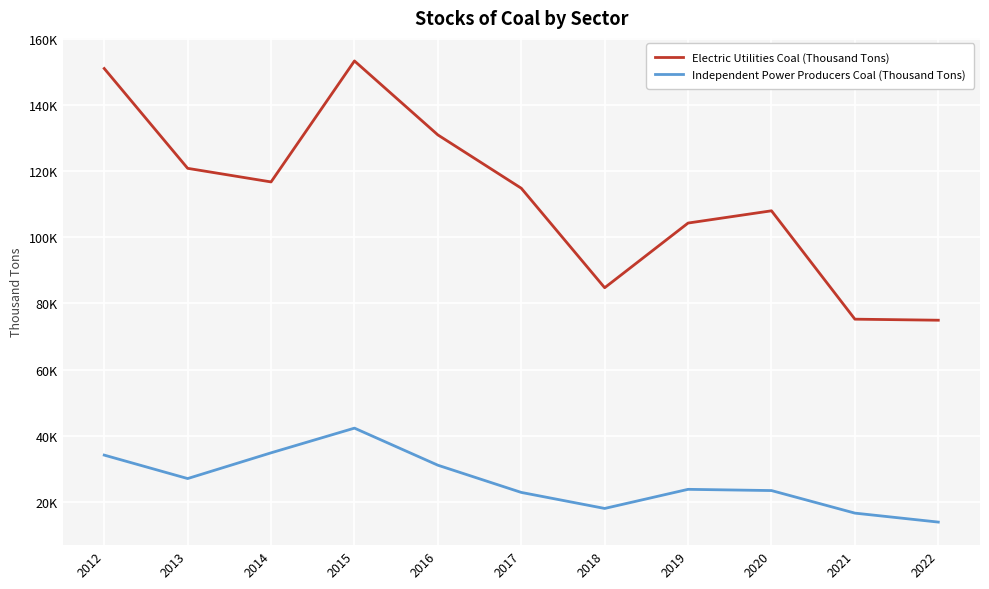

Is the value of Independent Power Producers Coal (Thousand Tons) at 2018 greater than the value of Electric Utilities Coal (Thousand Tons) at 2014?

No